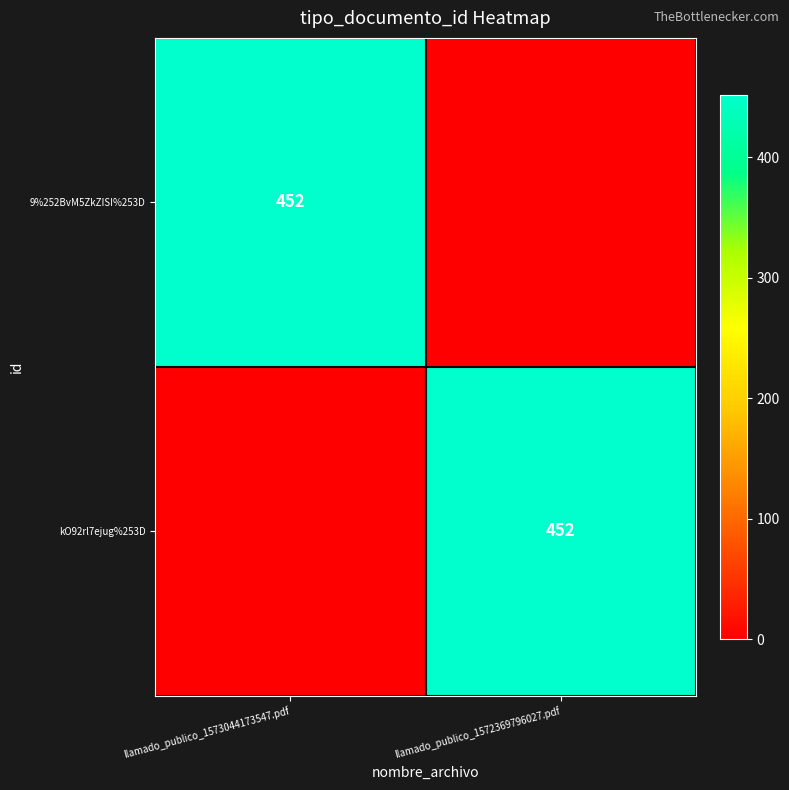

The value of kO92rl7ejug%253D at llamado_publico_1572369796027.pdf is 632. True or false?

False